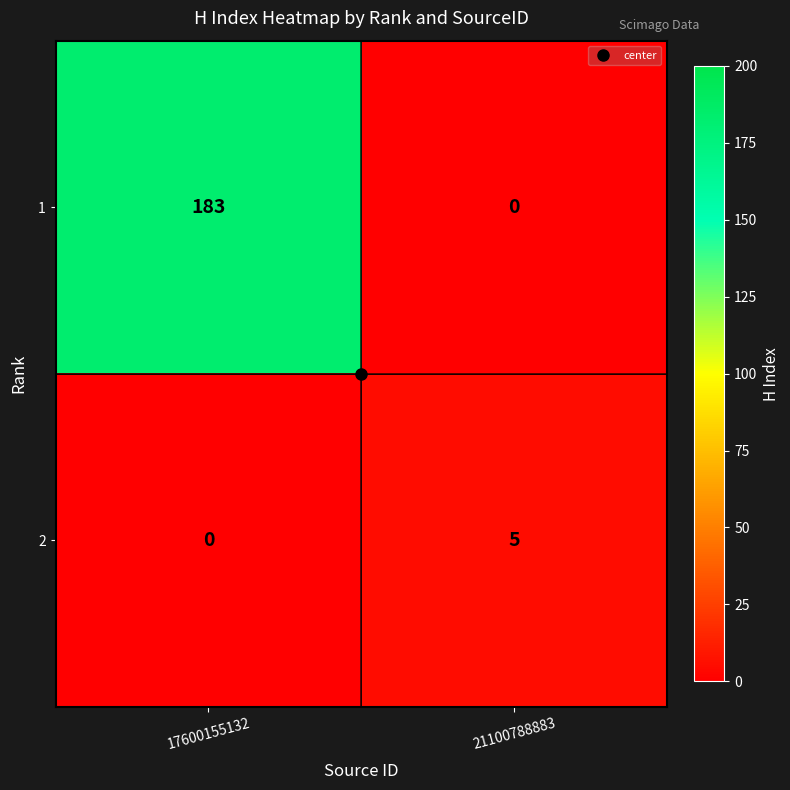

Rank the series by their average value, from lowest to highest.

2, 1